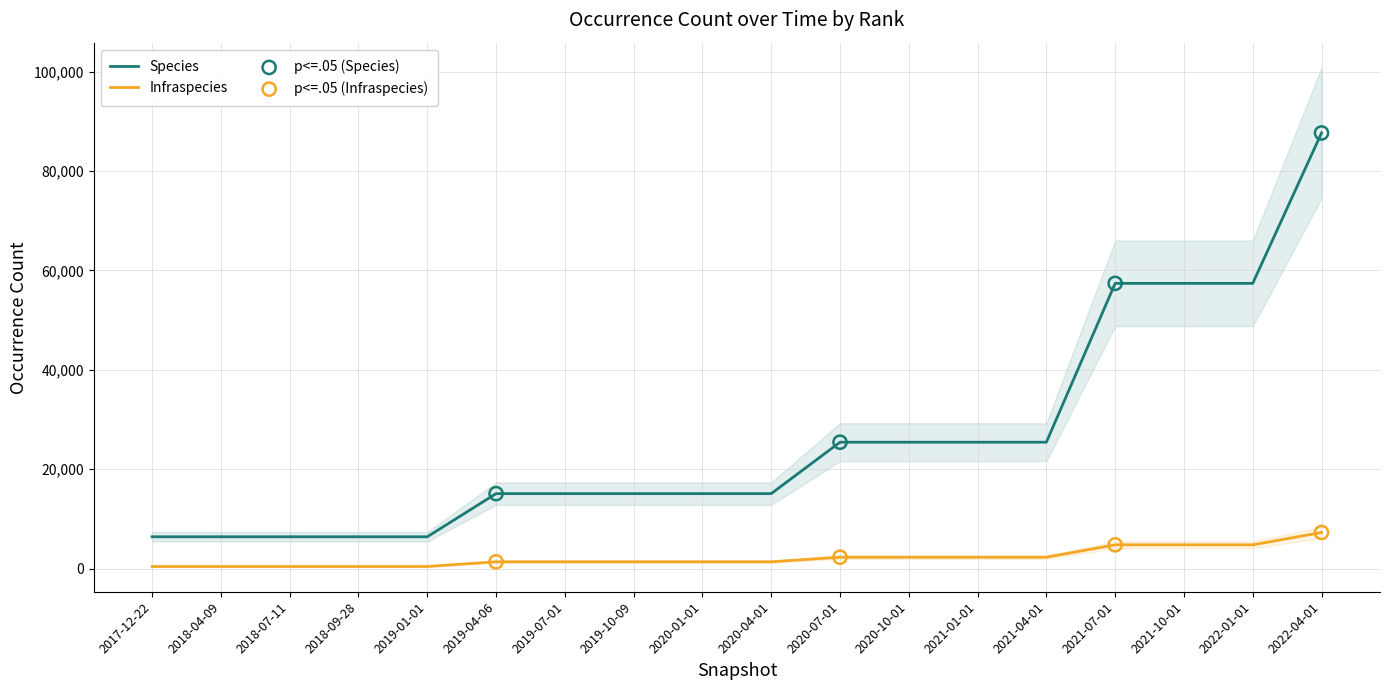

Is the value of Infraspecies at 2020-07-01 greater than the value of Species at 2017-12-22?

No